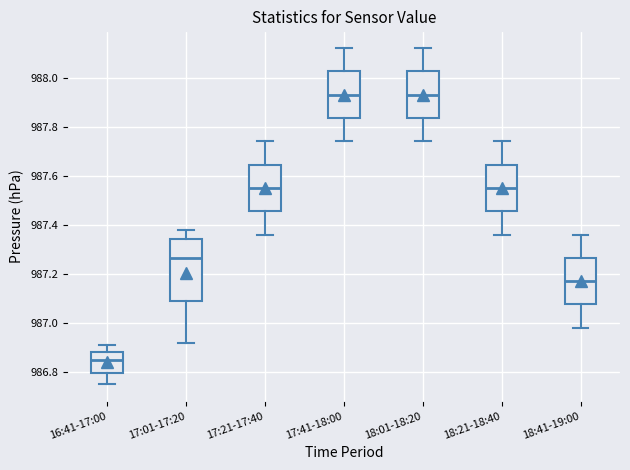

Which box is the tallest, from its lower edge to its upper edge?

17:01-17:20